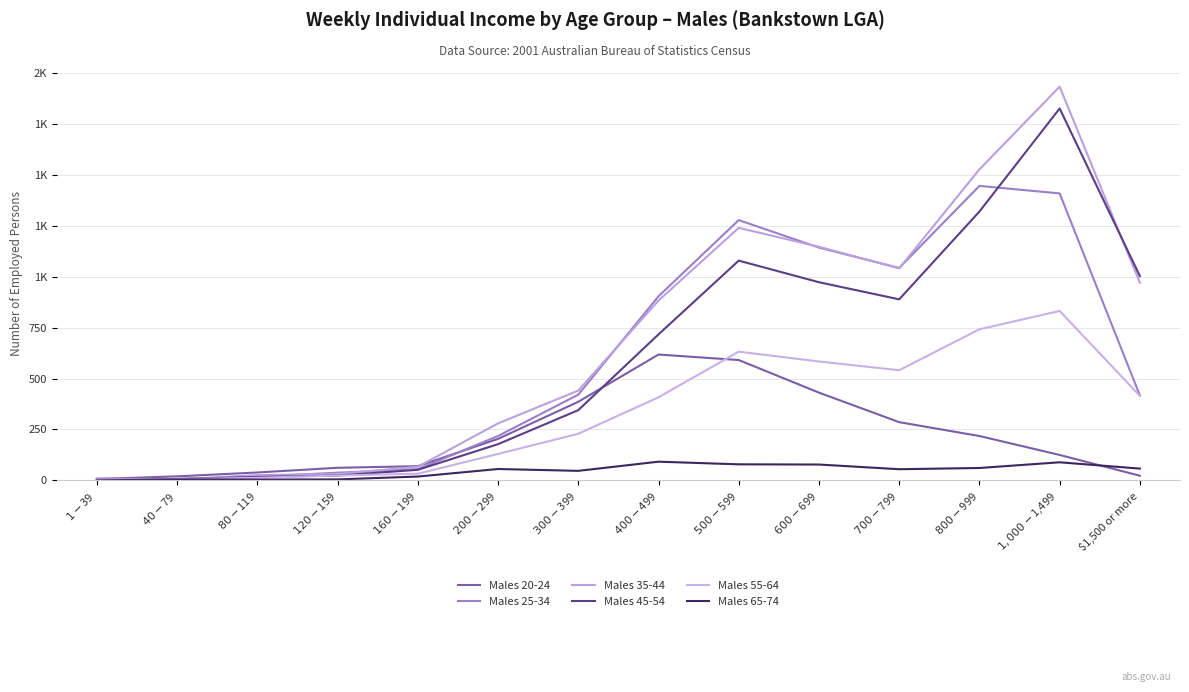

What is the difference between the maximum and minimum values in the Males 25-34 series?

1439